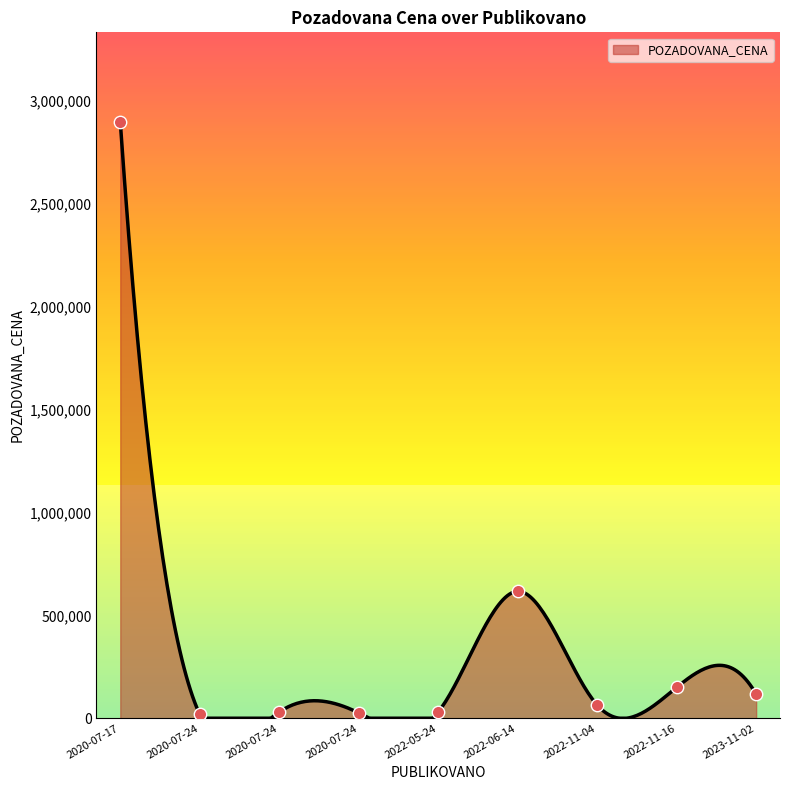

What is the change in value from 2022-11-16 to 2022-06-14?

+467000